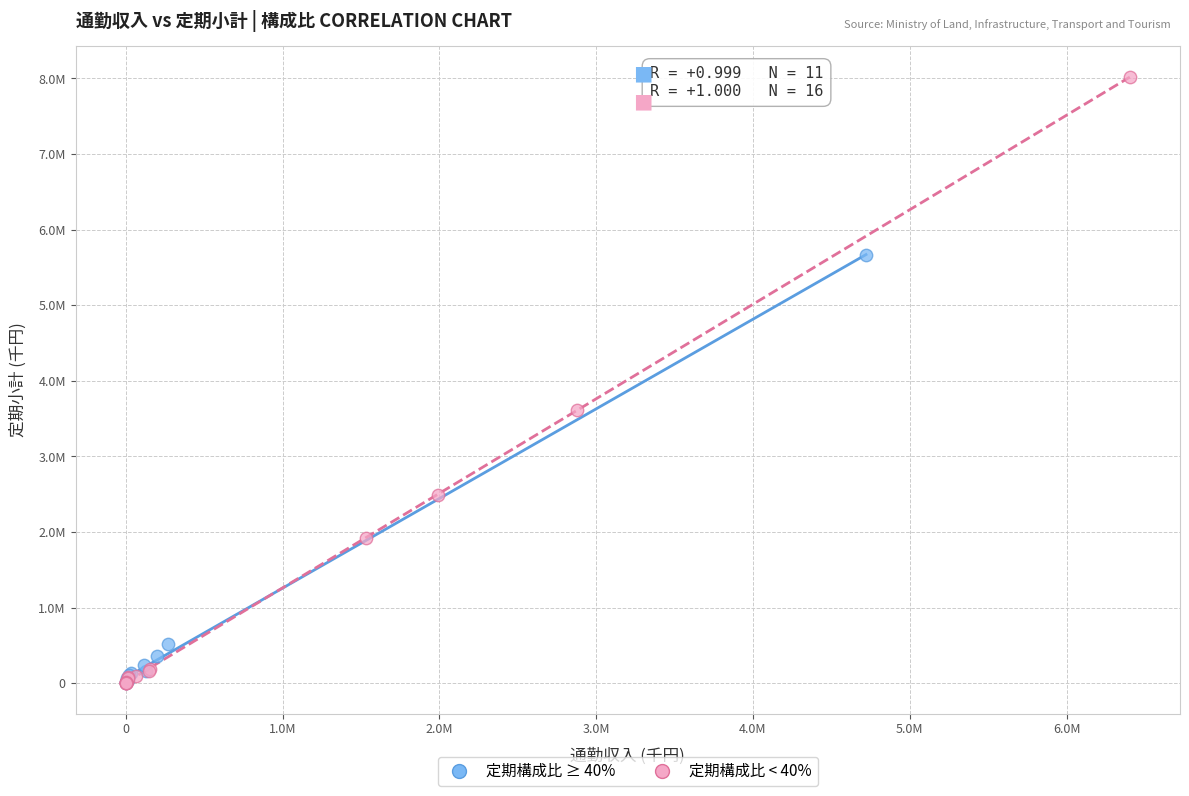

What are all the series names shown in the legend?

定期構成比 ≥ 40%, 定期構成比 < 40%